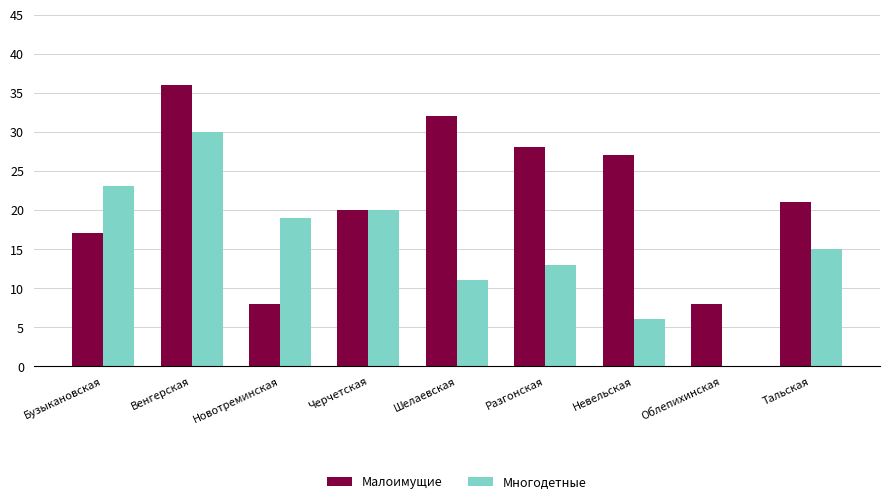

Count the number of categories in the chart.

9